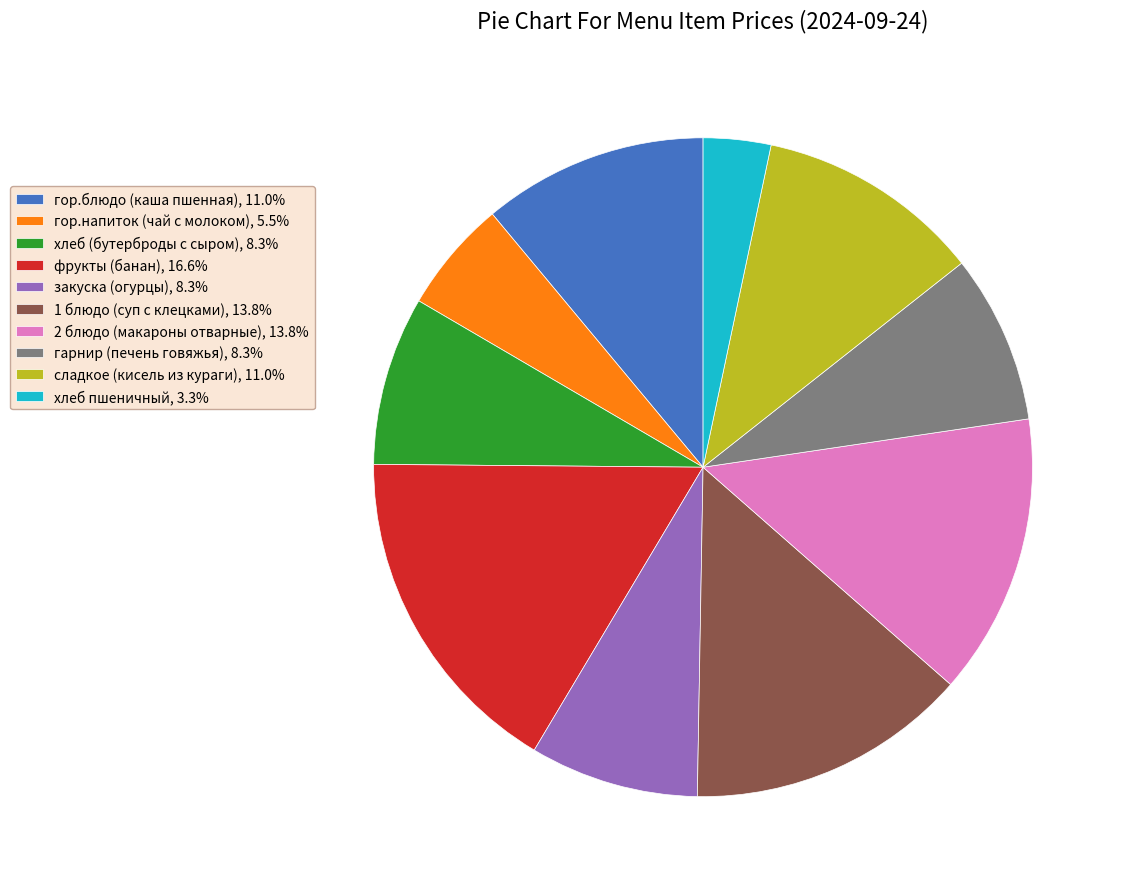

Is the sum of гарнир (печень говяжья), 8.3% and хлеб (бутерброды с сыром), 8.3% greater than half?

No